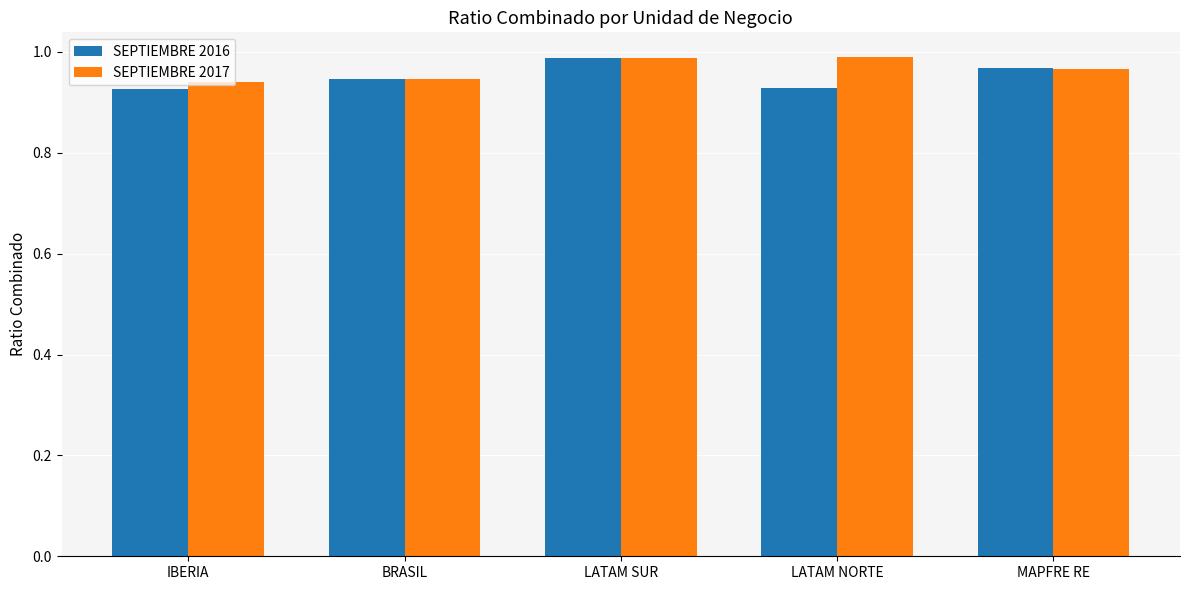

Is it true that SEPTIEMBRE 2017 equals 0.2 at IBERIA?

False